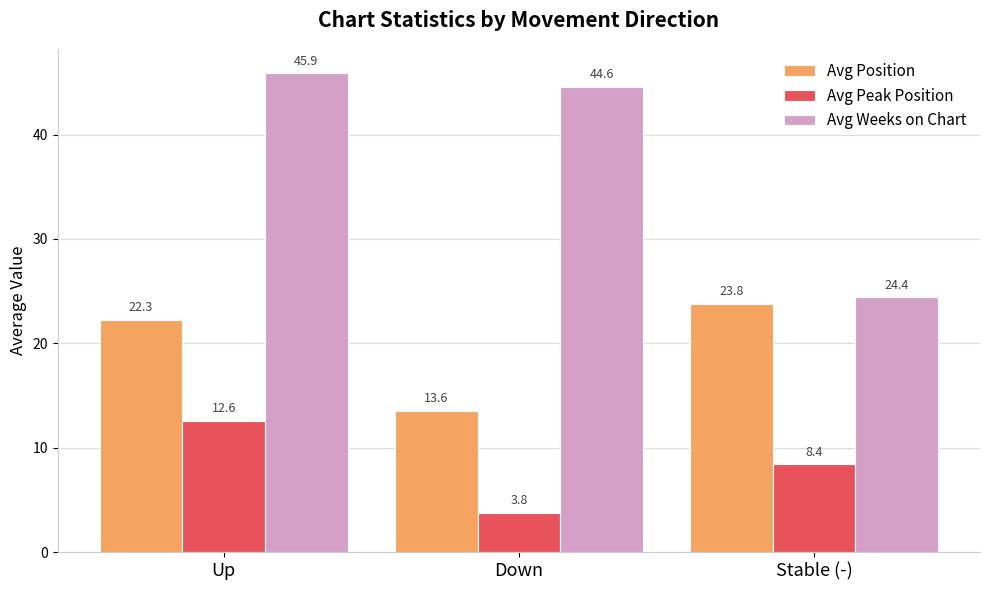

What are all the series names shown in the legend?

Avg Position, Avg Peak Position, Avg Weeks on Chart